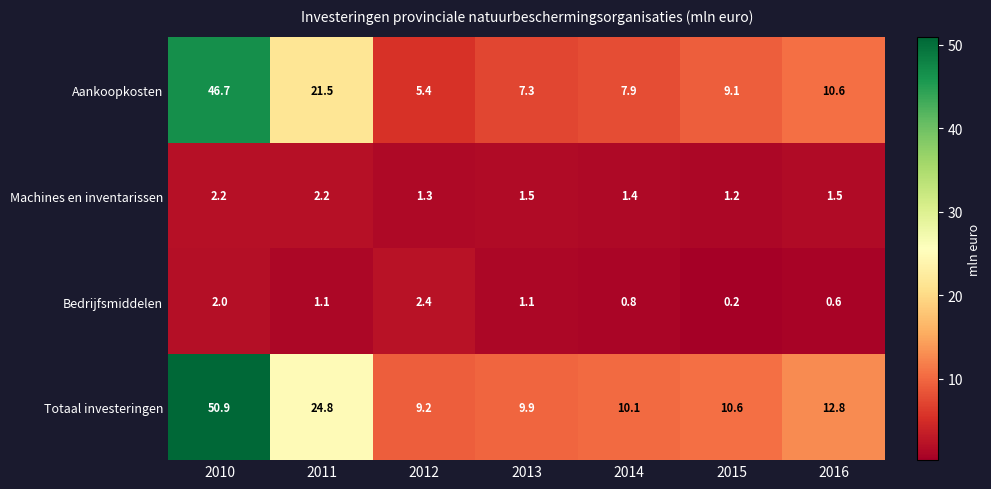

Which series has the largest range (max minus min)?

Totaal investeringen